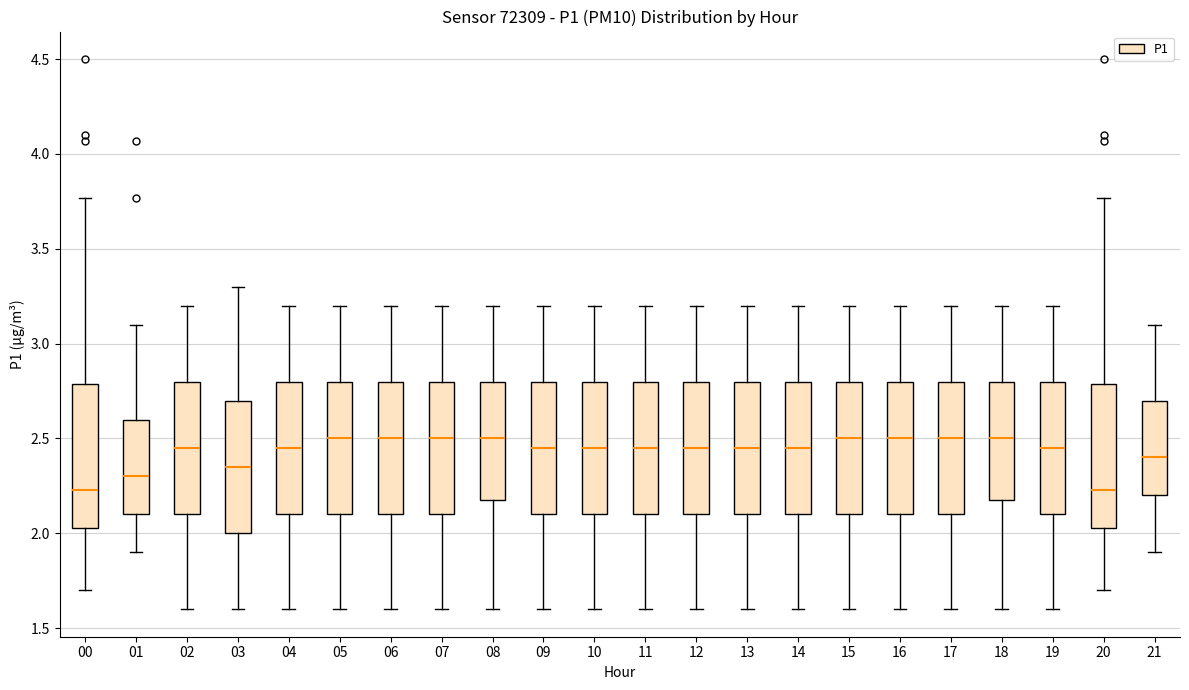

Reading left to right, read every box against the y-axis: the position of its median line, the range the box covers, and the ends of its whiskers. The values are not printed on the chart, so give them approximately, as read against the axis.

00: median 2.25, box 2.05 to 2.80, whiskers 1.70 to 3.75
01: median 2.30, box 2.10 to 2.60, whiskers 1.90 to 3.10
02: median 2.45, box 2.10 to 2.80, whiskers 1.60 to 3.20
03: median 2.35, box 2.00 to 2.70, whiskers 1.60 to 3.30
04: median 2.45, box 2.10 to 2.80, whiskers 1.60 to 3.20
05: median 2.50, box 2.10 to 2.80, whiskers 1.60 to 3.20
06: median 2.50, box 2.10 to 2.80, whiskers 1.60 to 3.20
07: median 2.50, box 2.10 to 2.80, whiskers 1.60 to 3.20
08: median 2.50, box 2.20 to 2.80, whiskers 1.60 to 3.20
09: median 2.45, box 2.10 to 2.80, whiskers 1.60 to 3.20
10: median 2.45, box 2.10 to 2.80, whiskers 1.60 to 3.20
11: median 2.45, box 2.10 to 2.80, whiskers 1.60 to 3.20
12: median 2.45, box 2.10 to 2.80, whiskers 1.60 to 3.20
13: median 2.45, box 2.10 to 2.80, whiskers 1.60 to 3.20
14: median 2.45, box 2.10 to 2.80, whiskers 1.60 to 3.20
15: median 2.50, box 2.10 to 2.80, whiskers 1.60 to 3.20
16: median 2.50, box 2.10 to 2.80, whiskers 1.60 to 3.20
17: median 2.50, box 2.10 to 2.80, whiskers 1.60 to 3.20
18: median 2.50, box 2.20 to 2.80, whiskers 1.60 to 3.20
19: median 2.45, box 2.10 to 2.80, whiskers 1.60 to 3.20
20: median 2.25, box 2.05 to 2.80, whiskers 1.70 to 3.75
21: median 2.40, box 2.20 to 2.70, whiskers 1.90 to 3.10